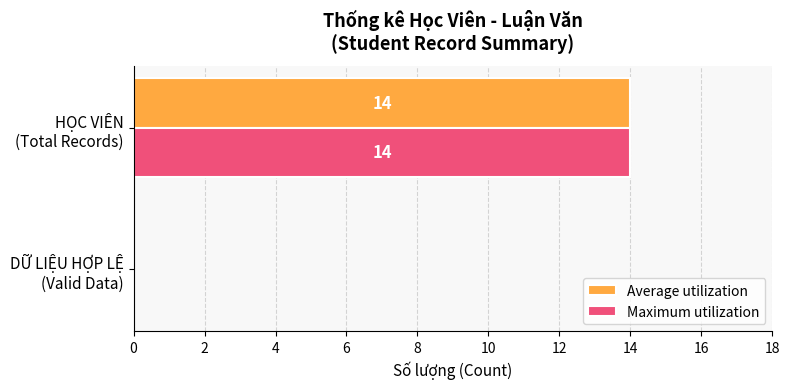

What is the highest value of the Maximum utilization series?

14